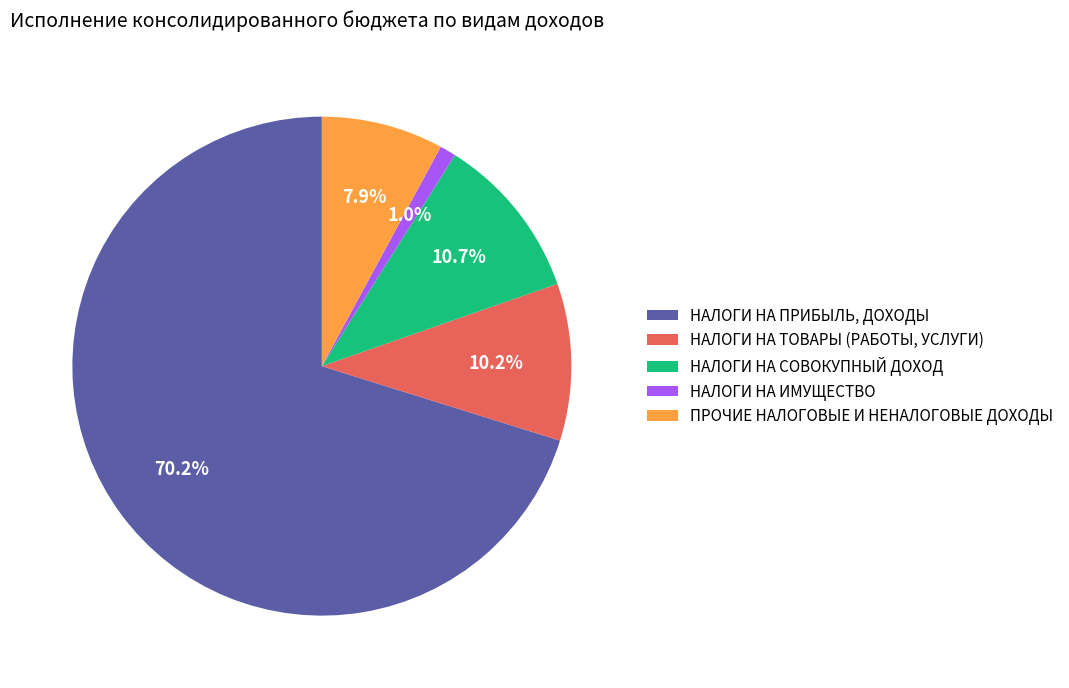

Does НАЛОГИ НА ИМУЩЕСТВО account for over 50% of the chart?

No